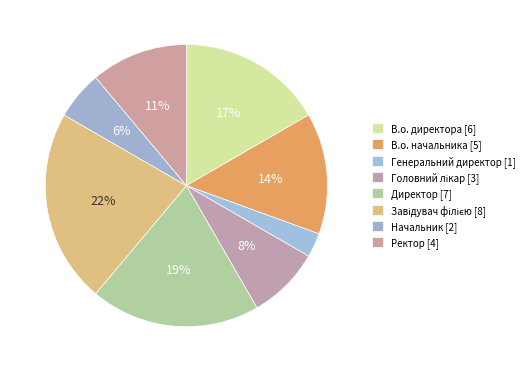

Which category has the biggest portion of the pie?

Завідувач філією